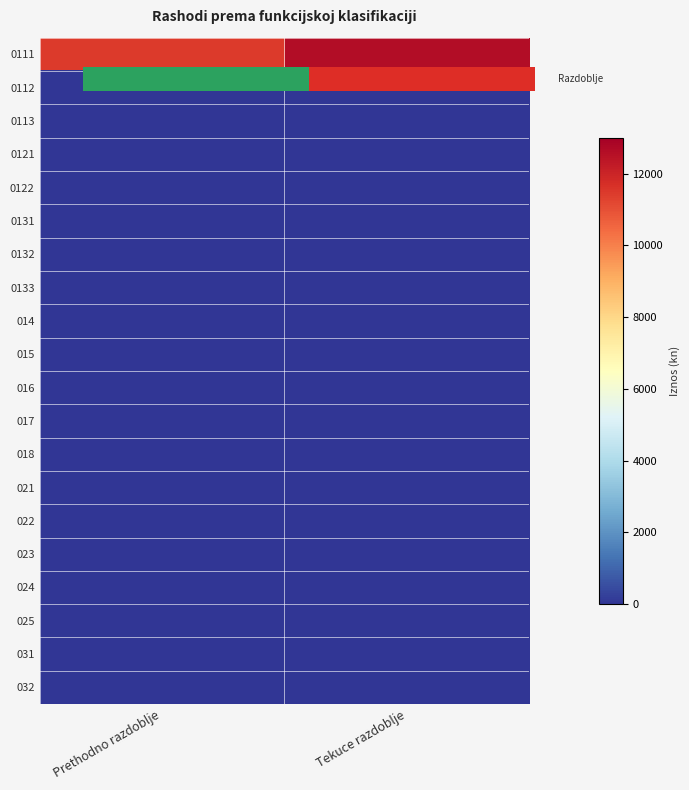

Which series has the largest range (max minus min)?

0111